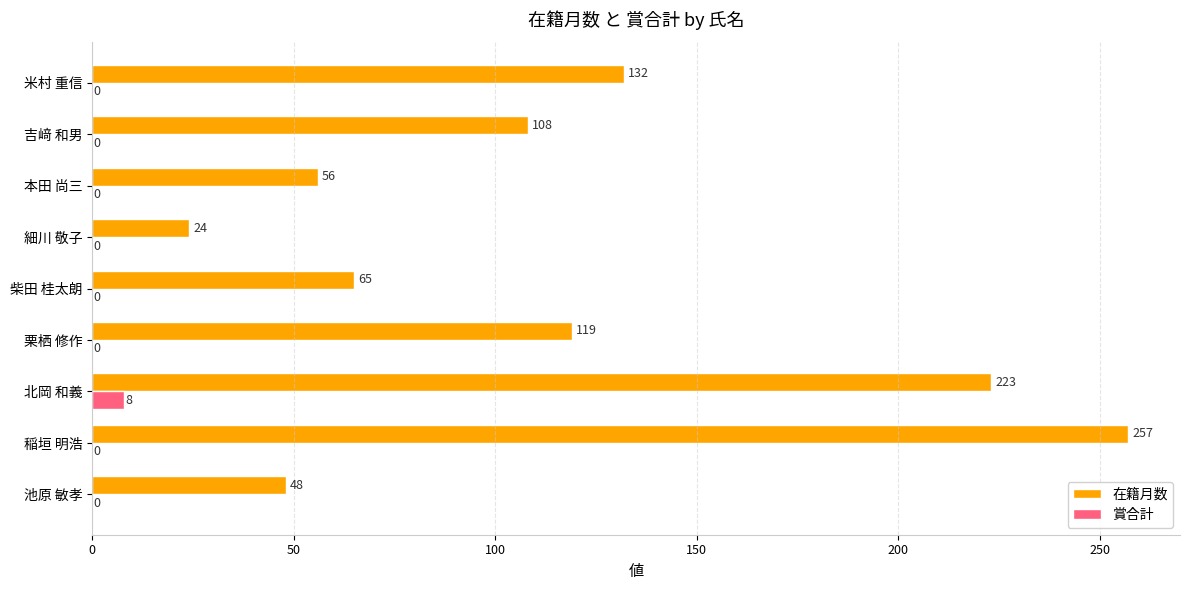

At which label is 在籍月数 closest to 140?

米村 重信